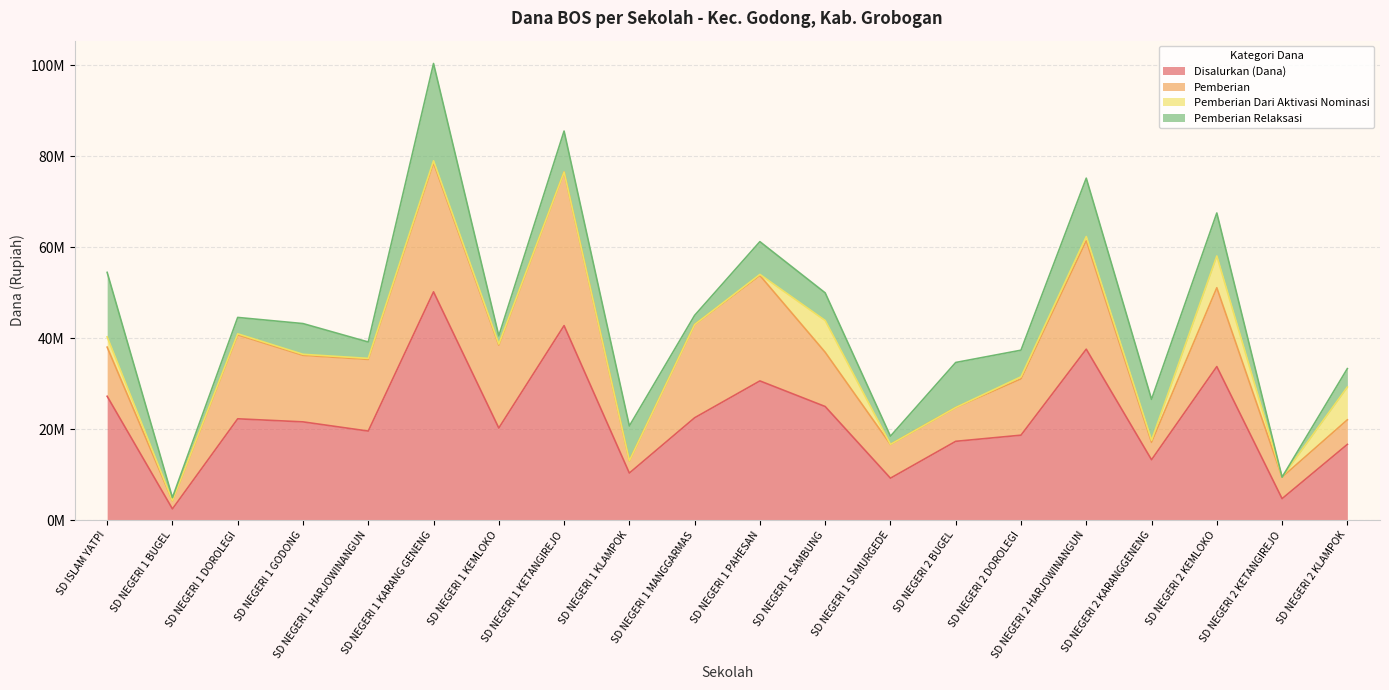

True or false: Pemberian Dari Aktivasi Nominasi has more than 1 points higher than both neighbors.

True